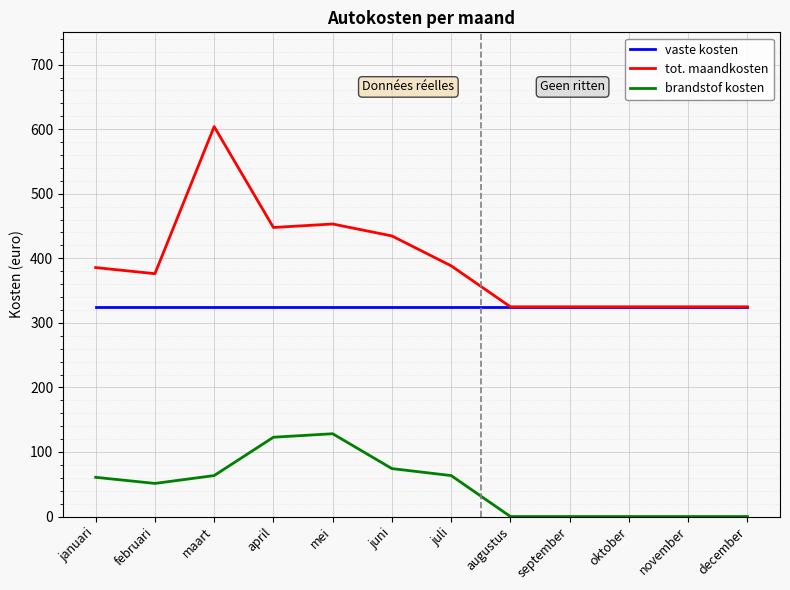

Rank the series by their maximum value, from lowest to highest.

brandstof kosten, vaste kosten, tot. maandkosten